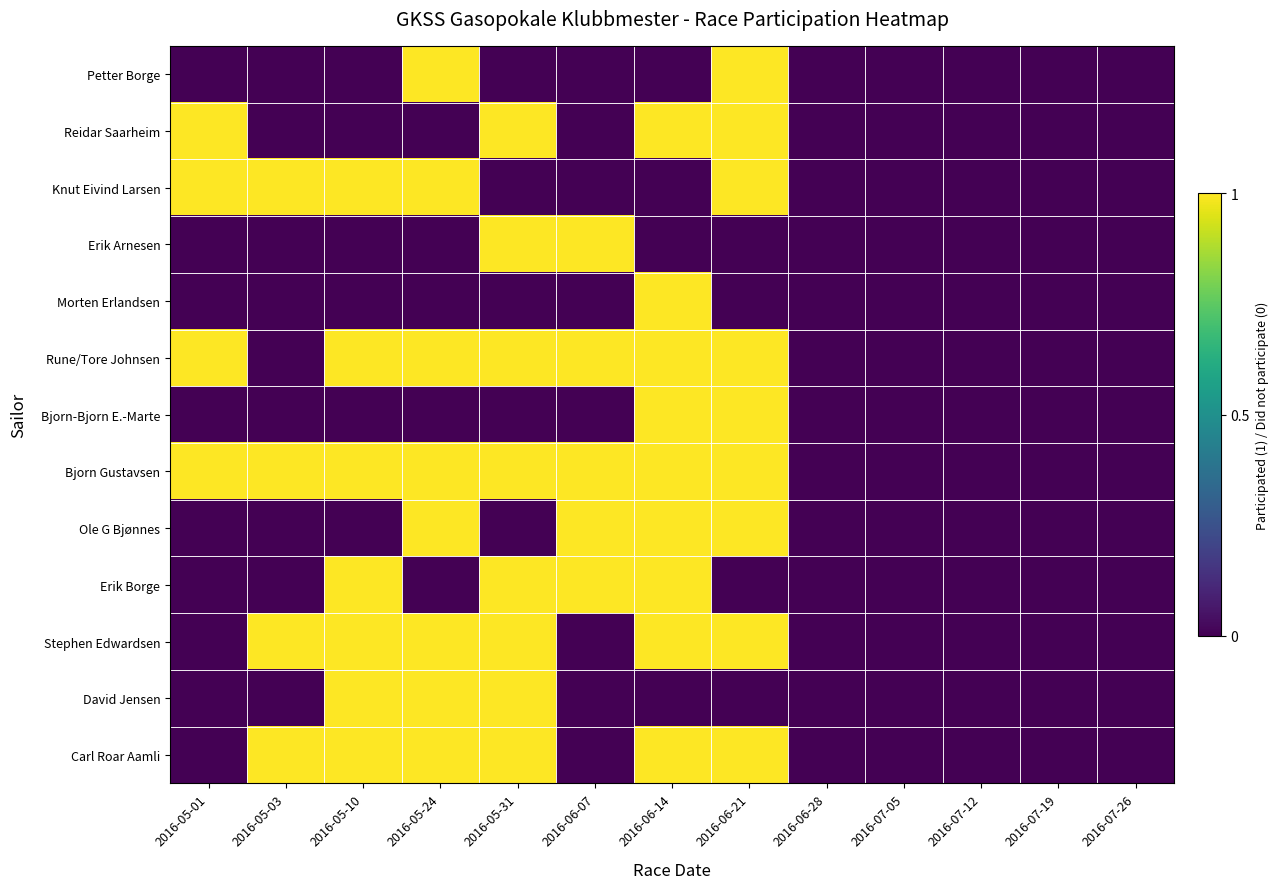

Which has a higher value, 2016-07-12 or 2016-05-03?

2016-07-12